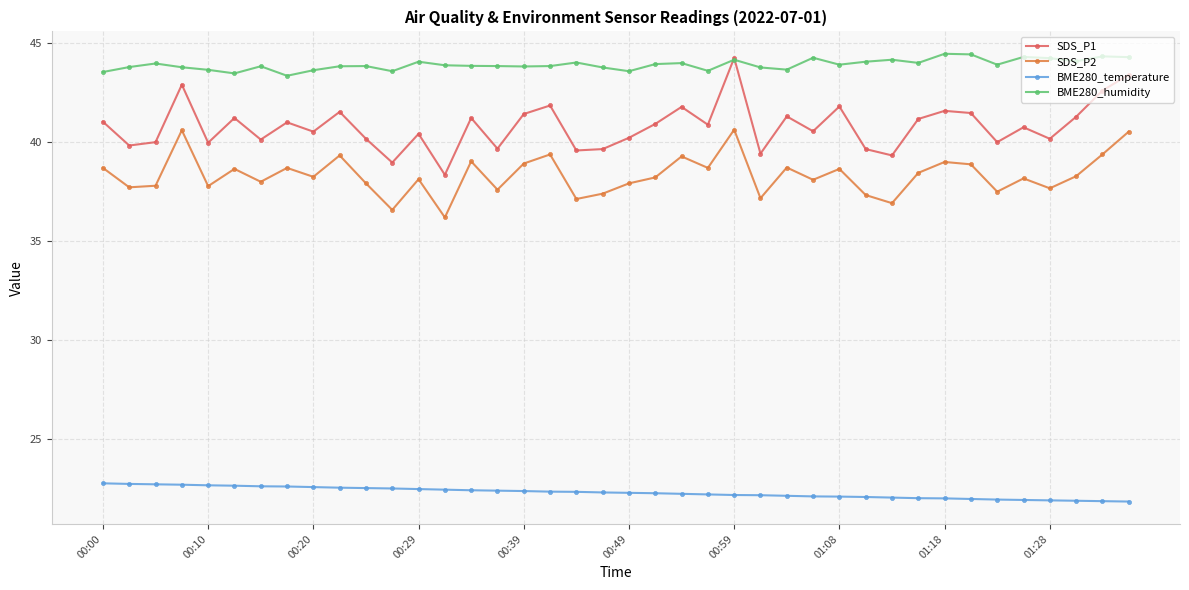

True or false: SDS_P2 and SDS_P1 cross at least once.

False